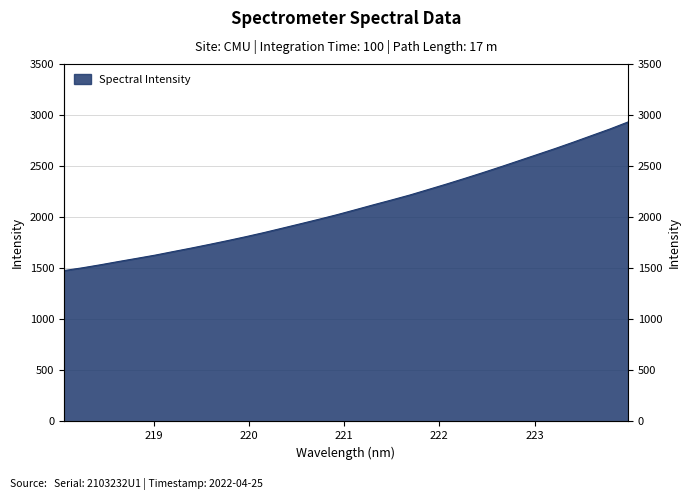

What position from the left is 221.4993?

19